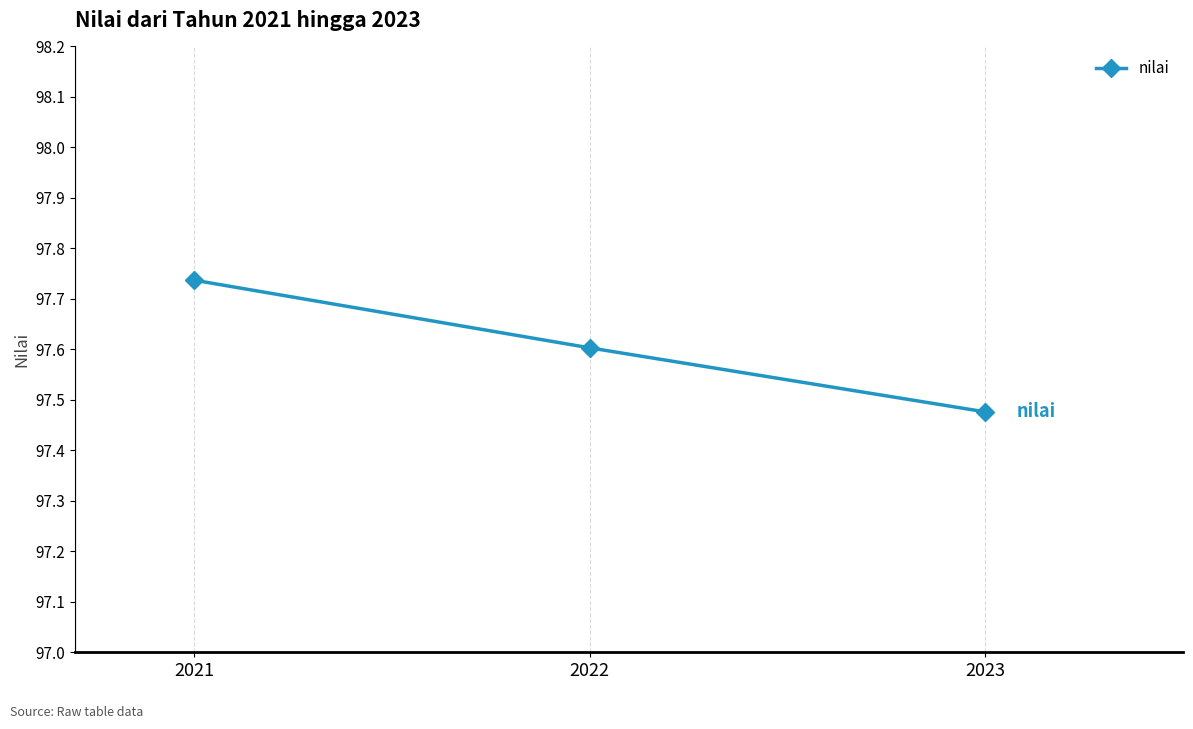

List the labels in order of value, smallest first.

2023, 2022, 2021